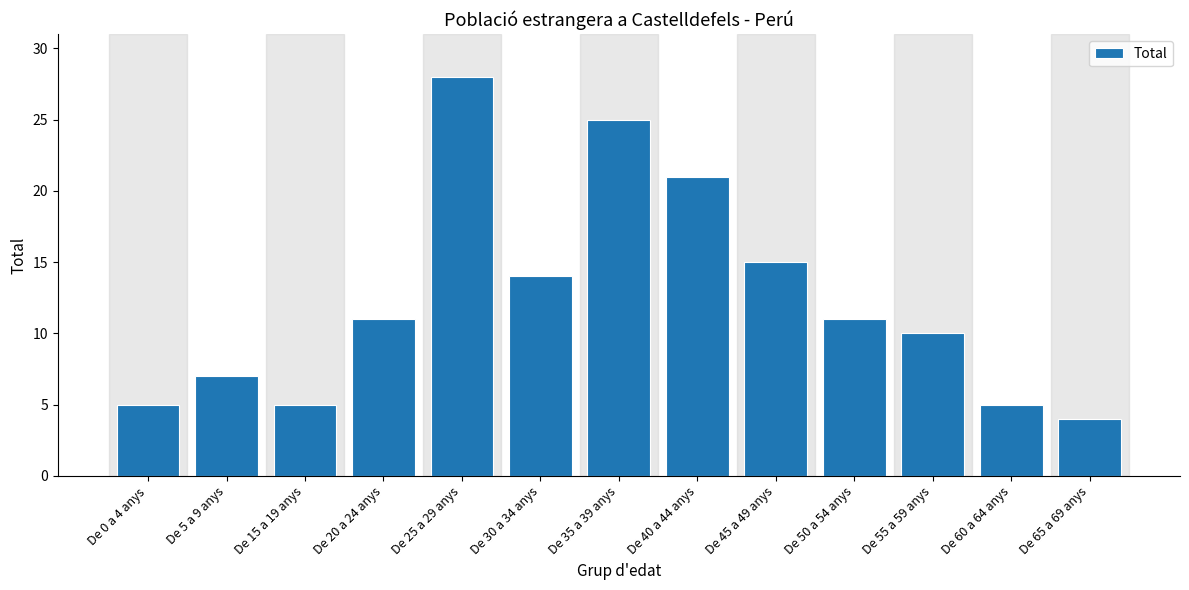

Reading right to left, extract all data points from this chart.

4	5	10	11	15	21	25	14	28	11	5	7	5